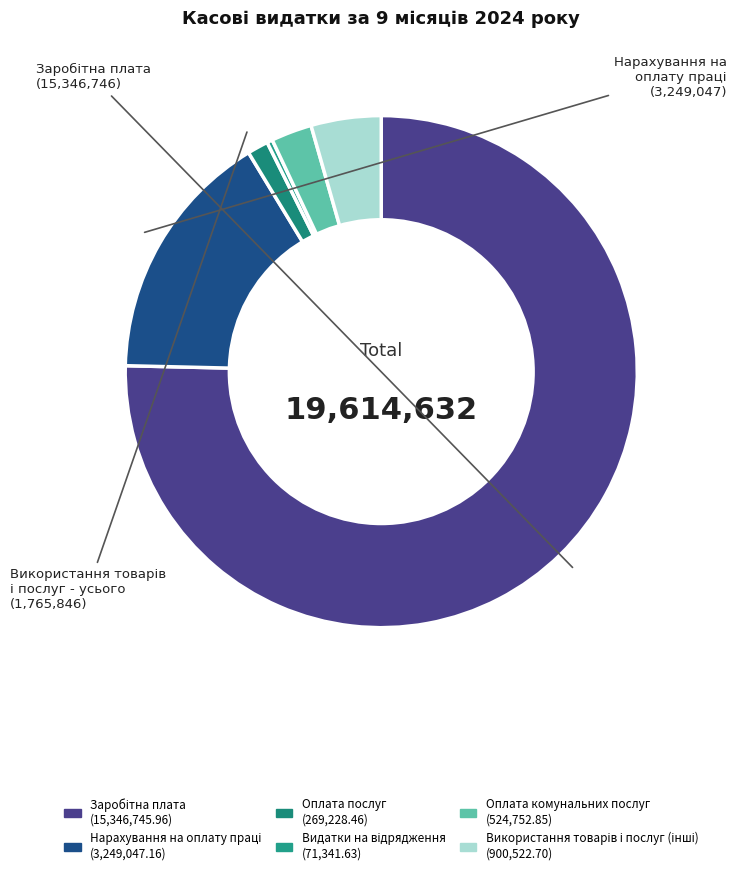

How many segments does this pie chart have?

6